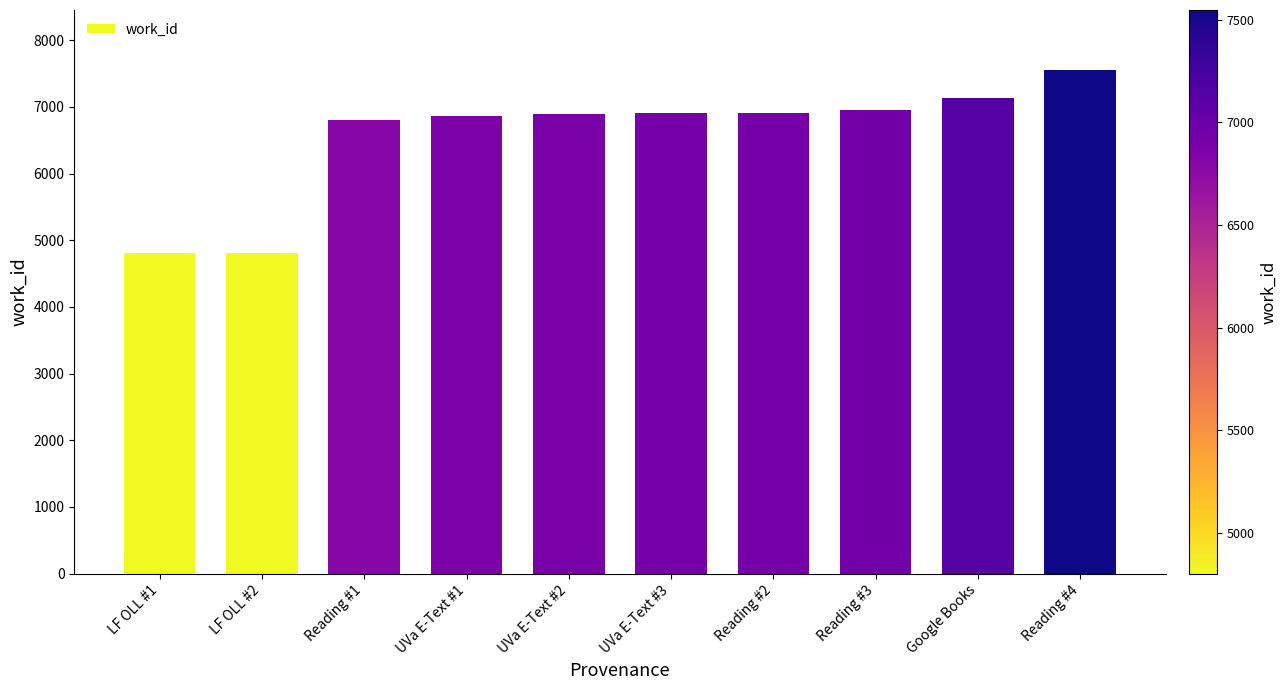

Is it true that the value at Reading #3 is 6956?

True